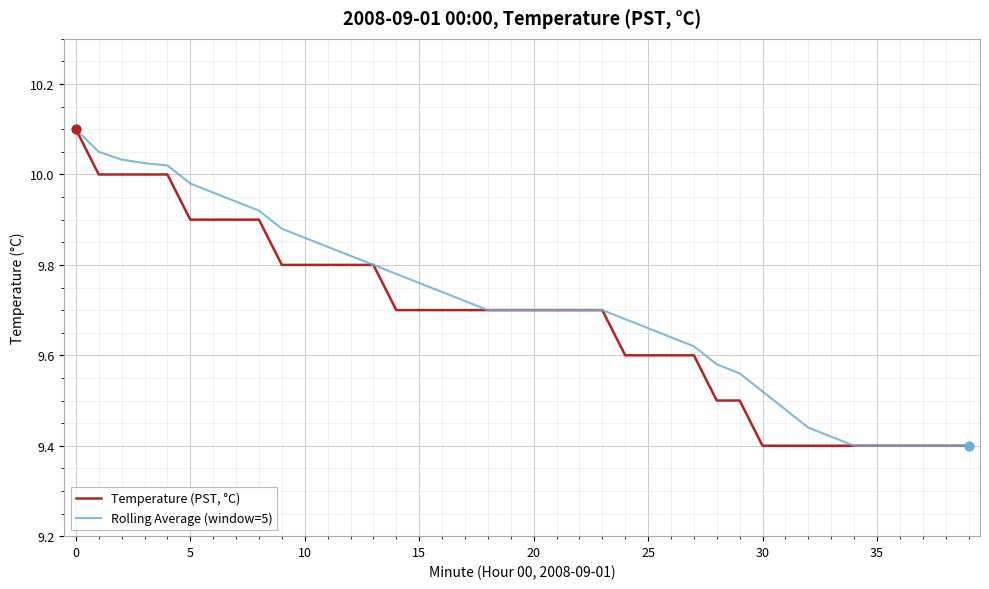

At how many categories does at least one series exceed 9?

40